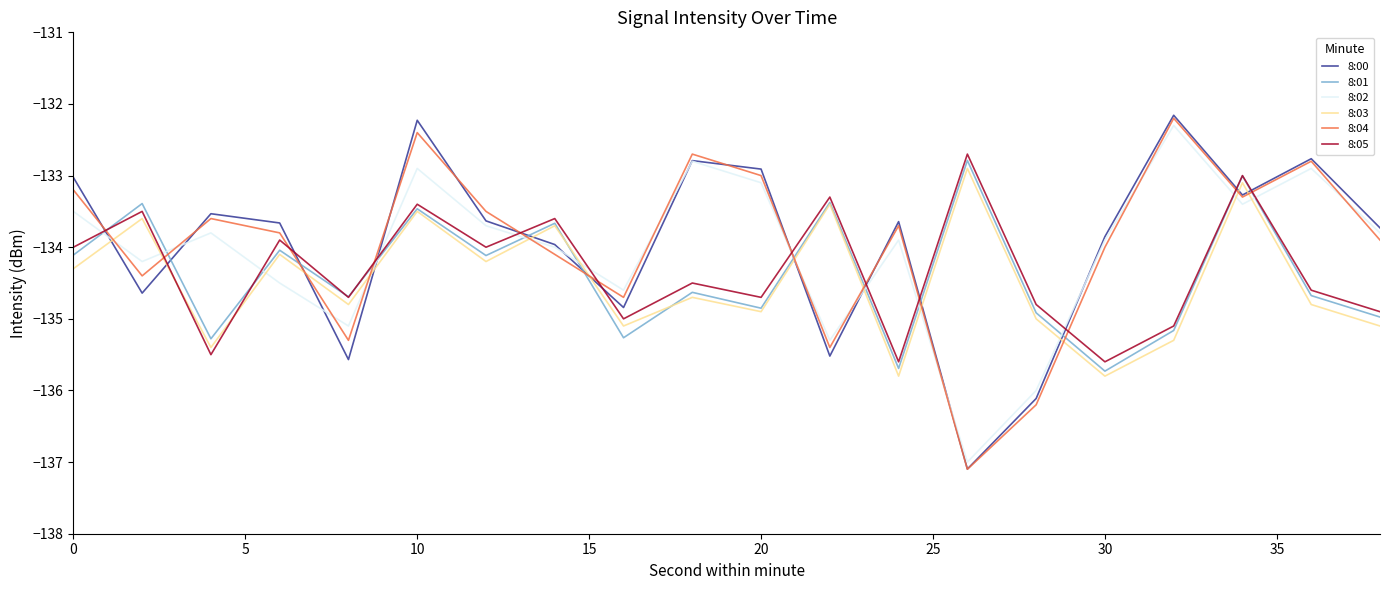

Which series ends up on top after the final intersection of 8:02 and 8:01?

8:02